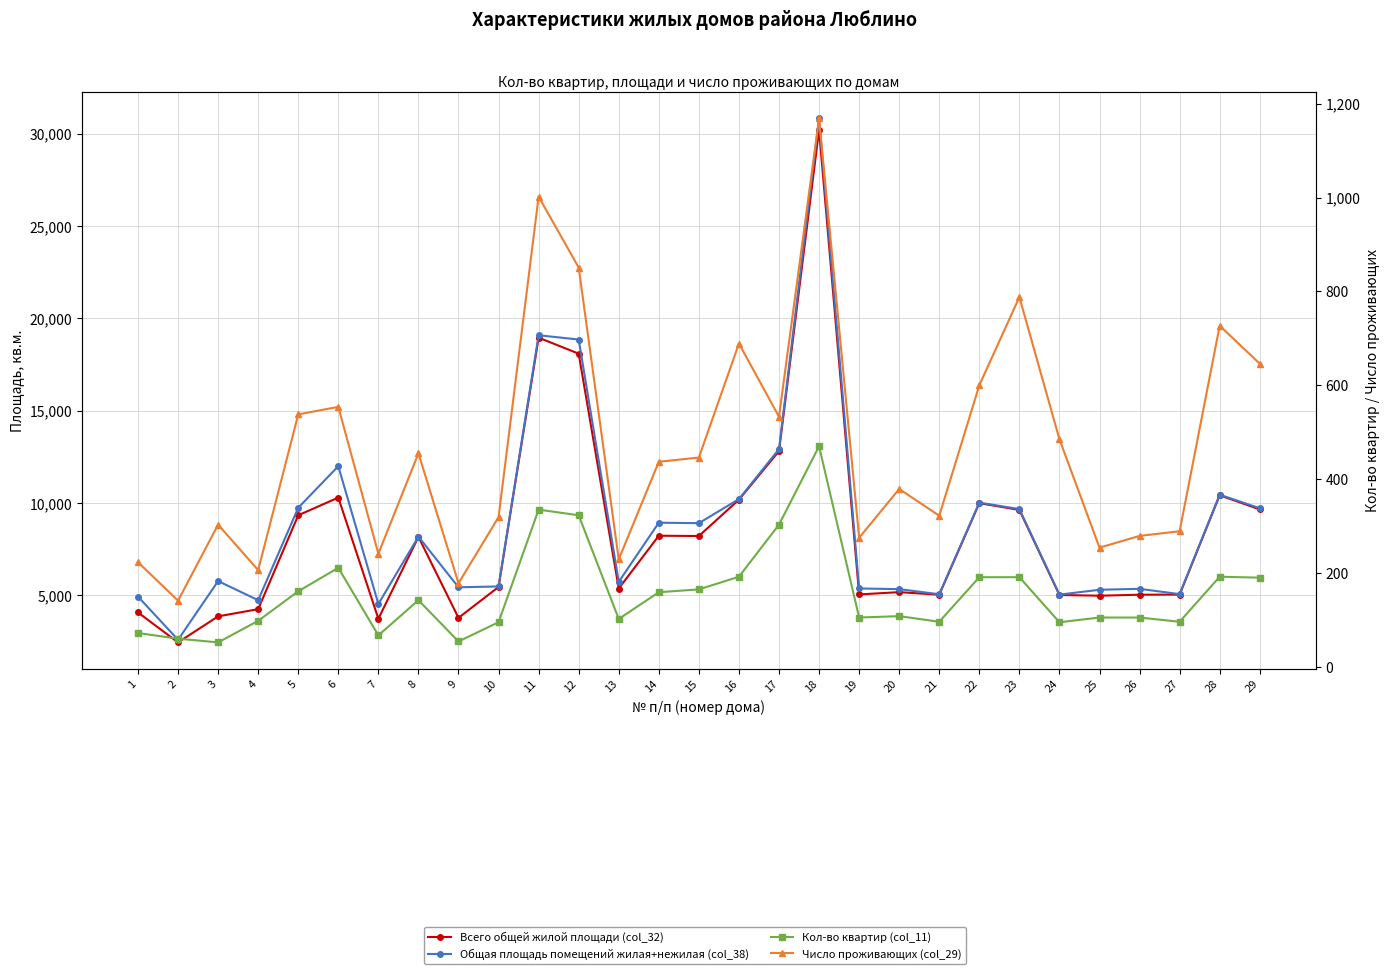

Which label corresponds to the smallest value in the chart?

3